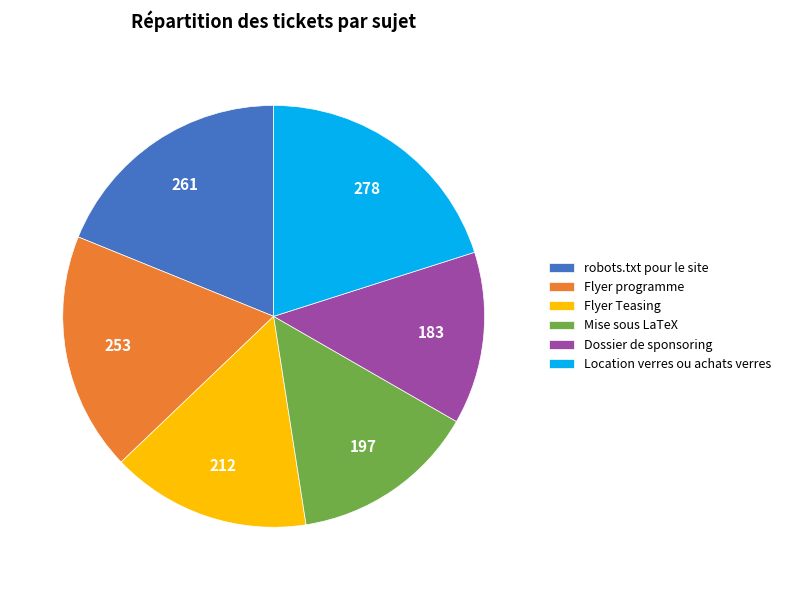

Rank the categories by value from highest to lowest.

Location verres ou achats verres, robots.txt pour le site, Flyer programme, Flyer Teasing, Mise sous LaTeX, Dossier de sponsoring